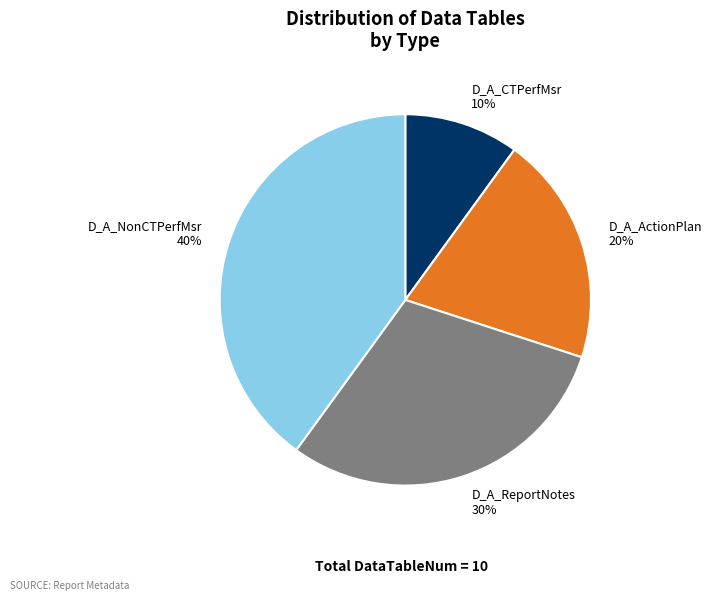

Rank the categories by value from highest to lowest.

D_A_NonCTPerfMsr, D_A_ReportNotes, D_A_ActionPlan, D_A_CTPerfMsr